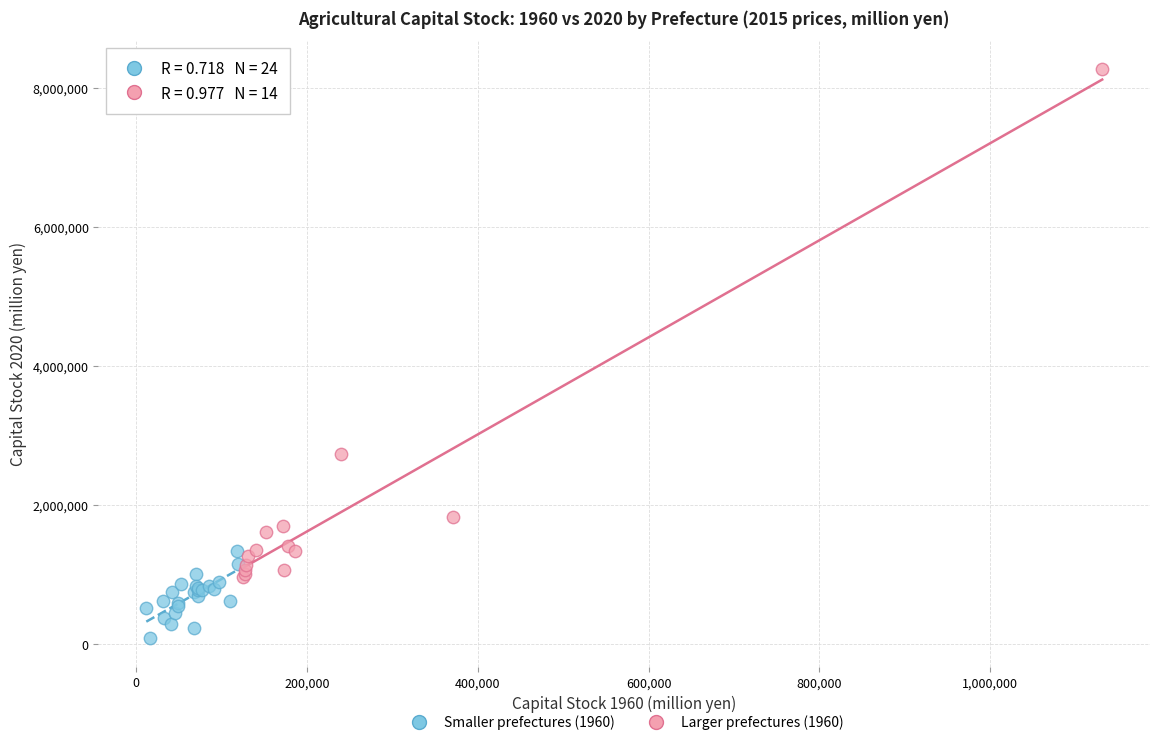

Which series contains the lowest Y value?

Smaller prefectures (1960)